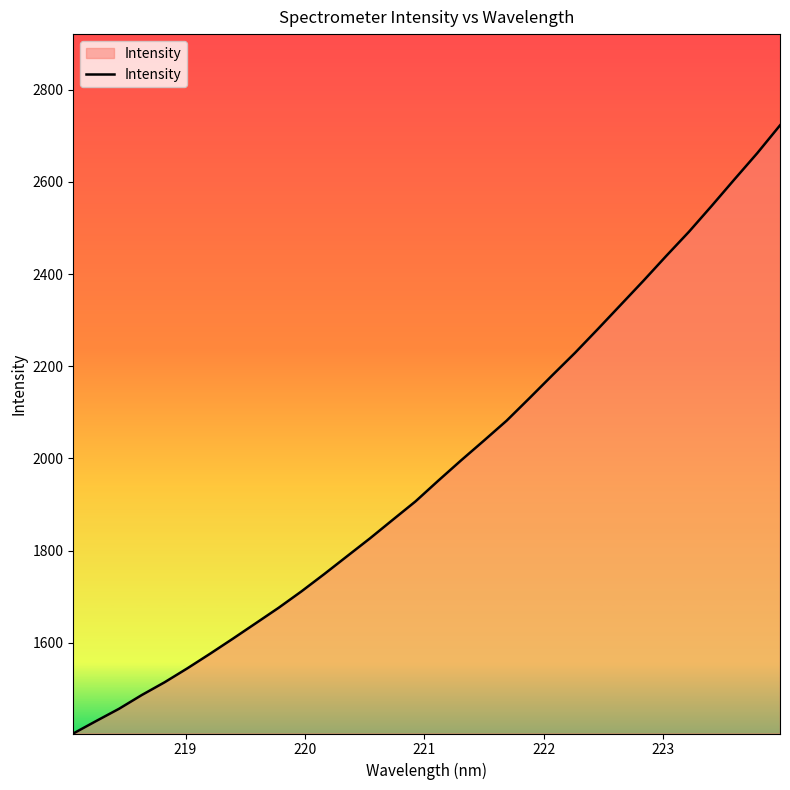

What is the maximum value shown in the chart?

2722.9